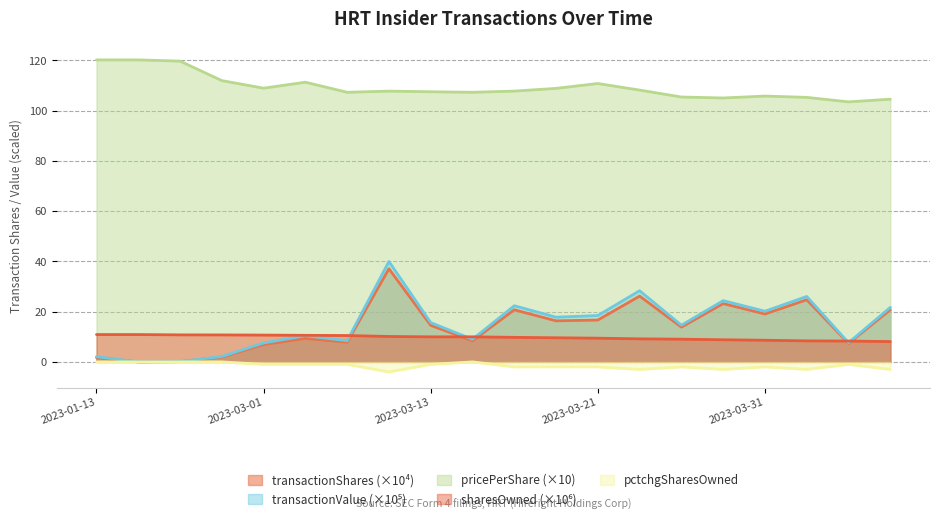

What is the value of the sharesOwnedFollowingTransaction point at the 16th from the left?

8.8